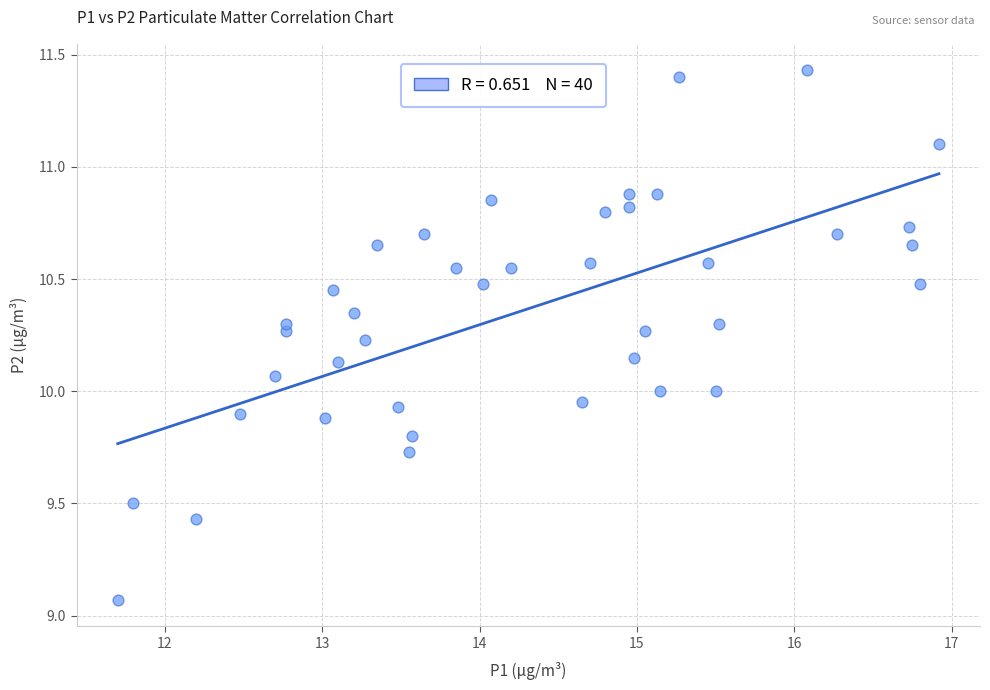

What is the range of Y values (max minus min)?

2.4